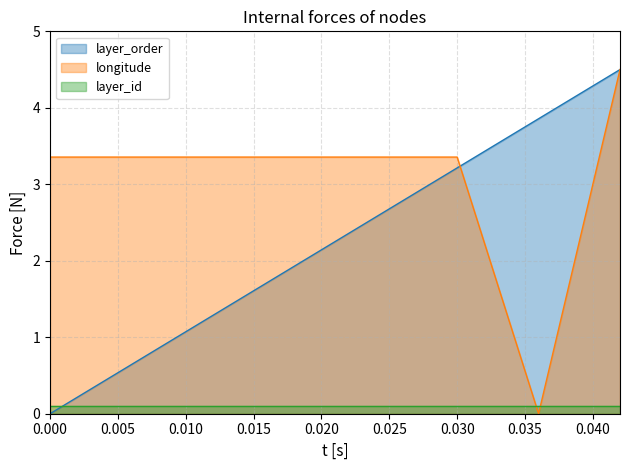

Does the chart have visible grid lines?

Yes